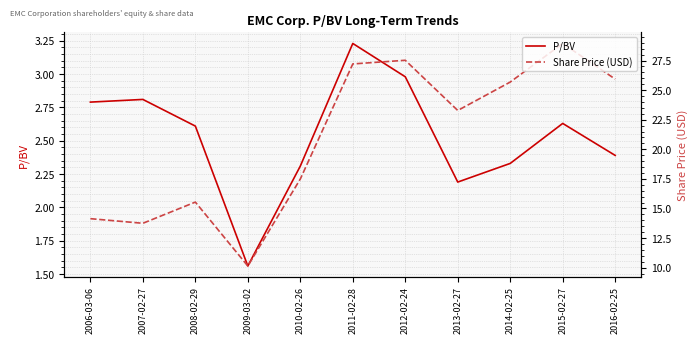

Where is P/BV nearest to the value 2?

2013-02-27